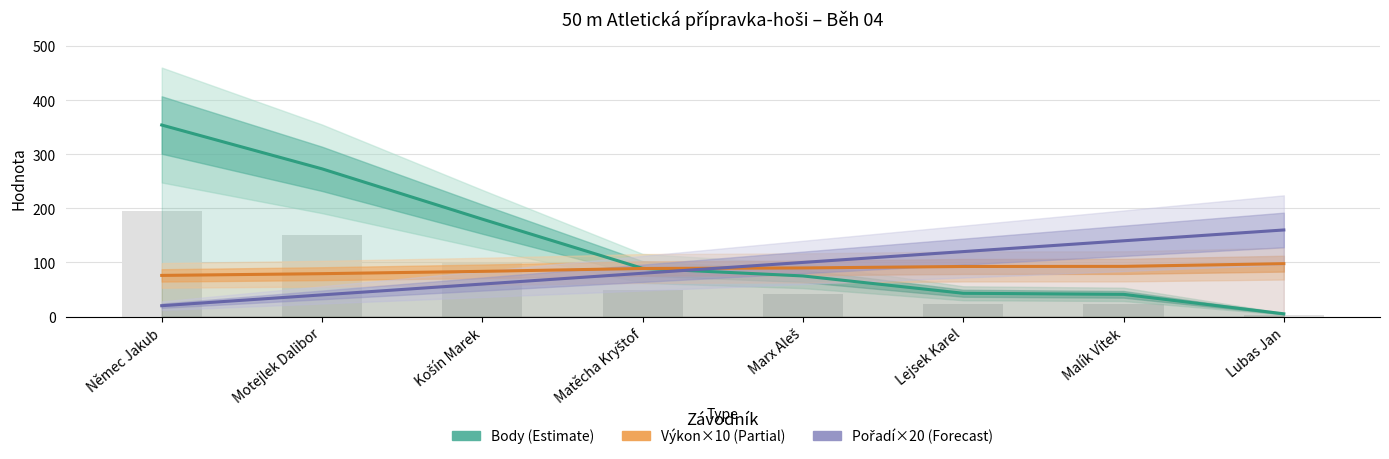

Reading left to right, extract all data points from this chart.

Body: Němec Jakub=354.0	Motejlek Dalibor=273.0	Košín Marek=180.0	Matěcha Kryštof=89.0	Marx Aleš=75.0	Lejsek Karel=43.0	Malík Vítek=41.0	Lubas Jan=5.0
Výkon (×10): Němec Jakub=76.0	Motejlek Dalibor=79.2	Košín Marek=83.5	Matěcha Kryštof=88.8	Marx Aleš=89.8	Lejsek Karel=92.5	Malík Vítek=92.7	Lubas Jan=97.7
Pořadí (×20): Němec Jakub=20.0	Motejlek Dalibor=40.0	Košín Marek=60.0	Matěcha Kryštof=80.0	Marx Aleš=100.0	Lejsek Karel=120.0	Malík Vítek=140.0	Lubas Jan=160.0